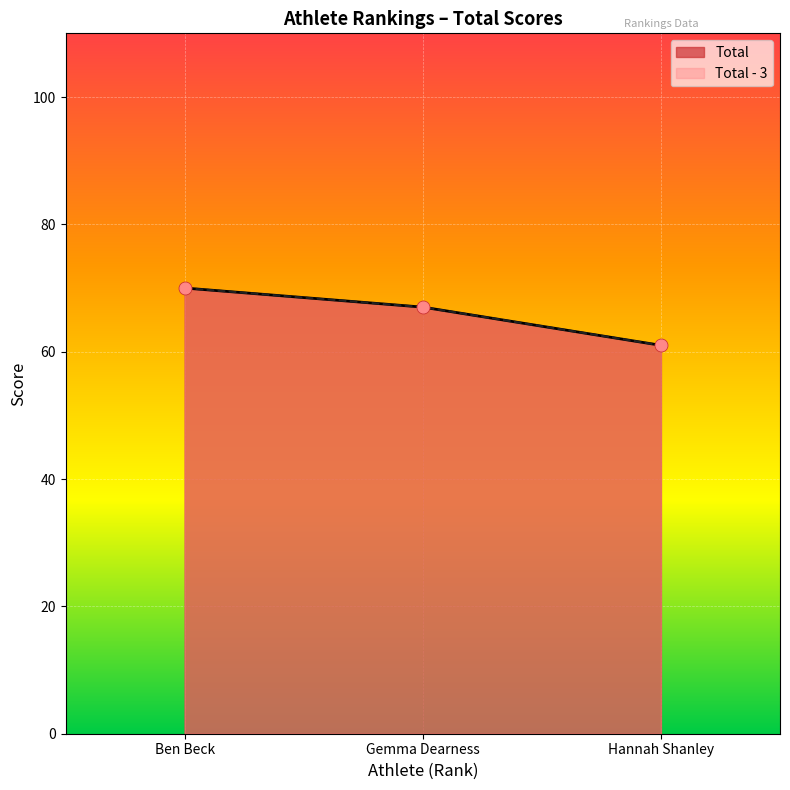

Which series has the largest Y range (max minus min)?

Total